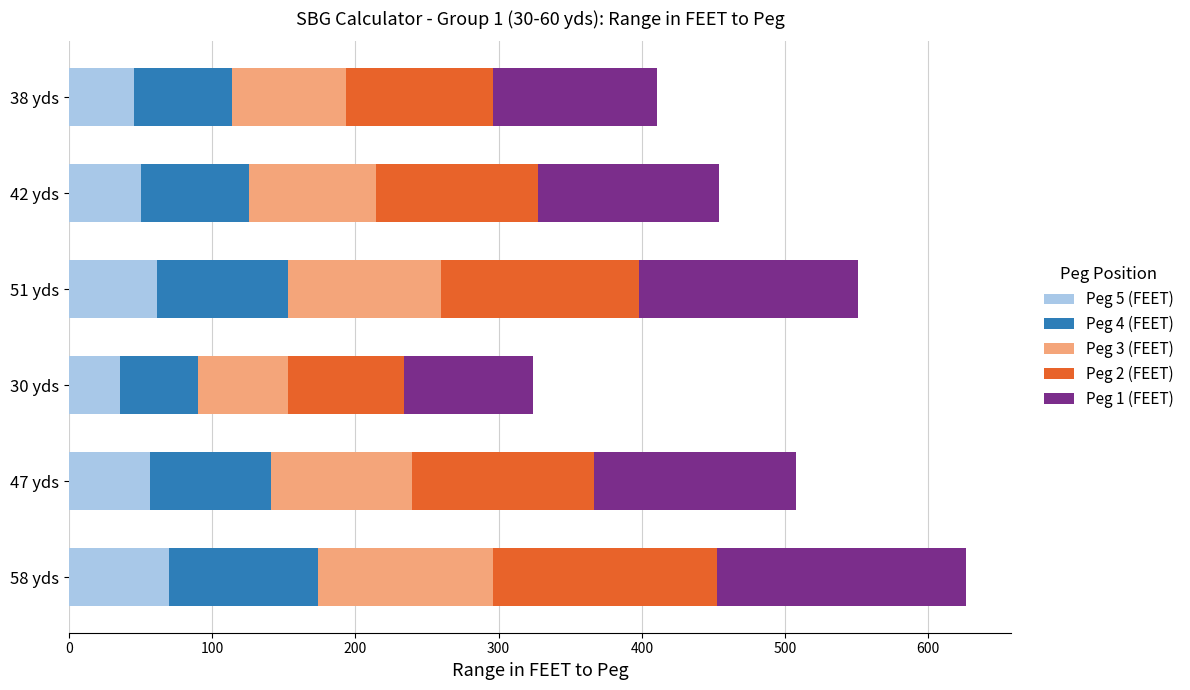

At which category is the sum across all series the highest?

58 yds